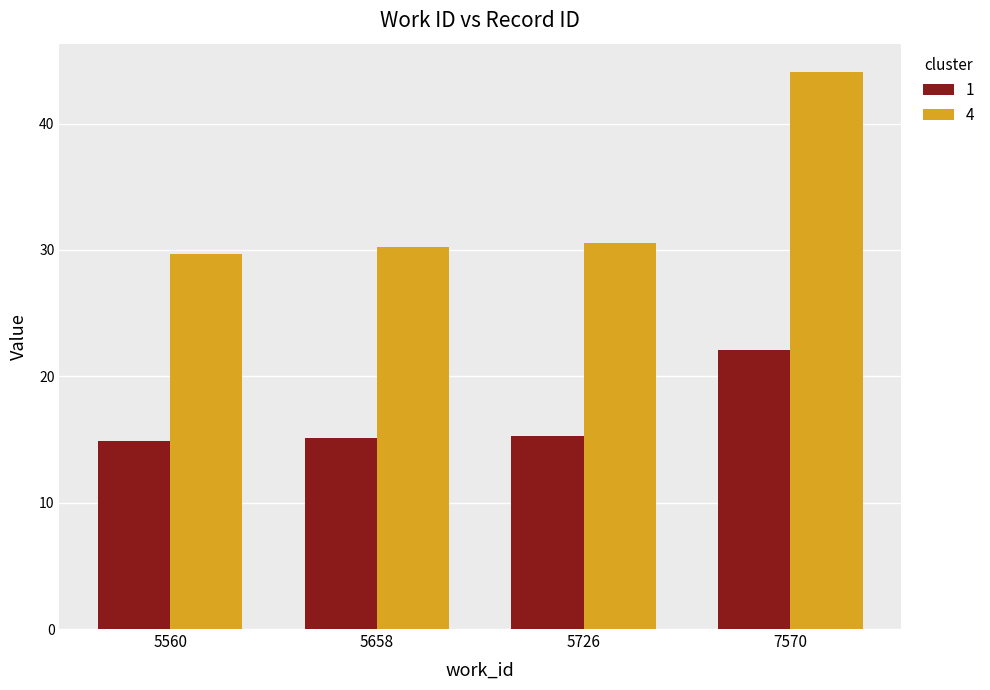

How many bars are there in total?

8